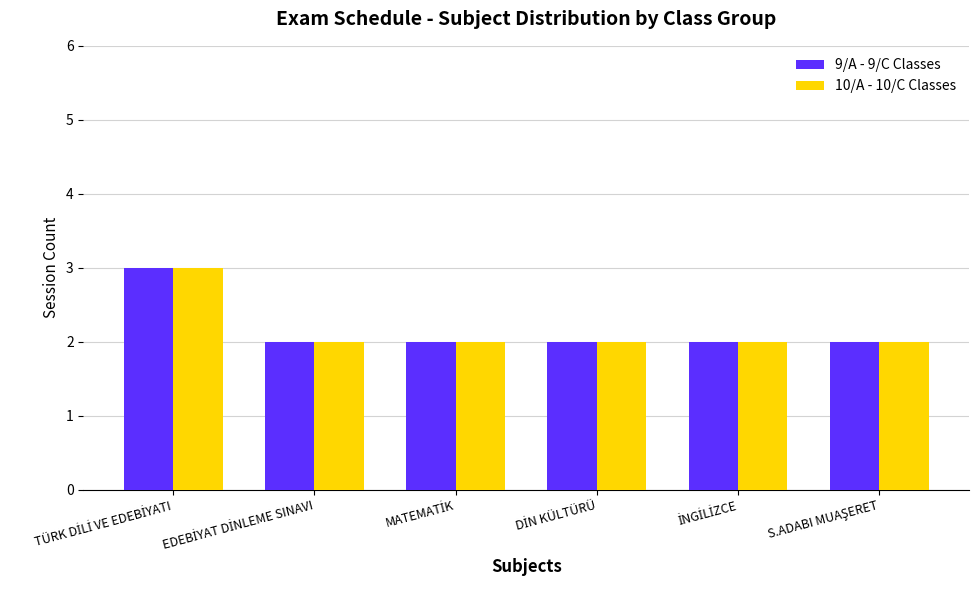

What is the sum of all 9/A - 9/C Classes values?

13